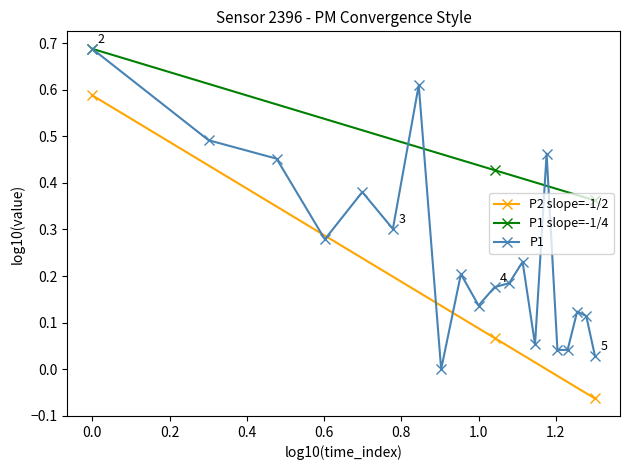

Which series has the largest total across all categories?

P1 slope=-1/4